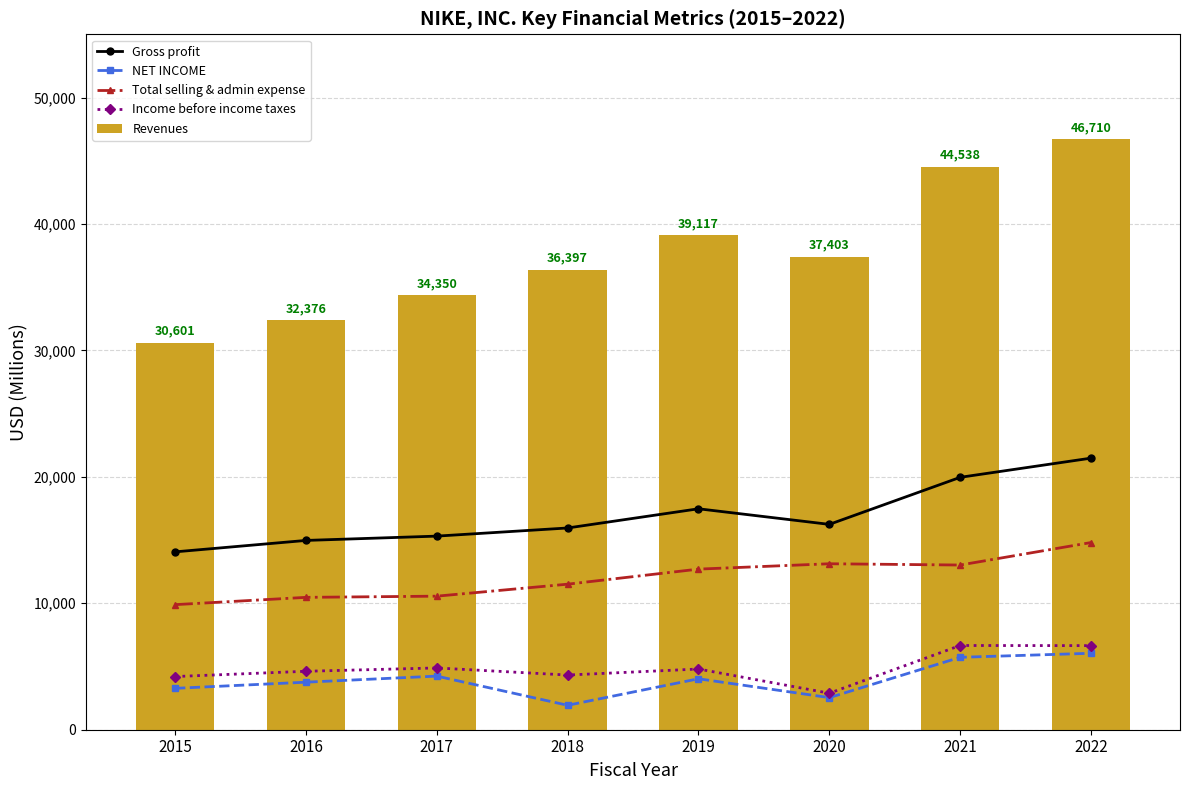

What is the difference between the second highest and minimum values in the Income before income taxes series?

3764